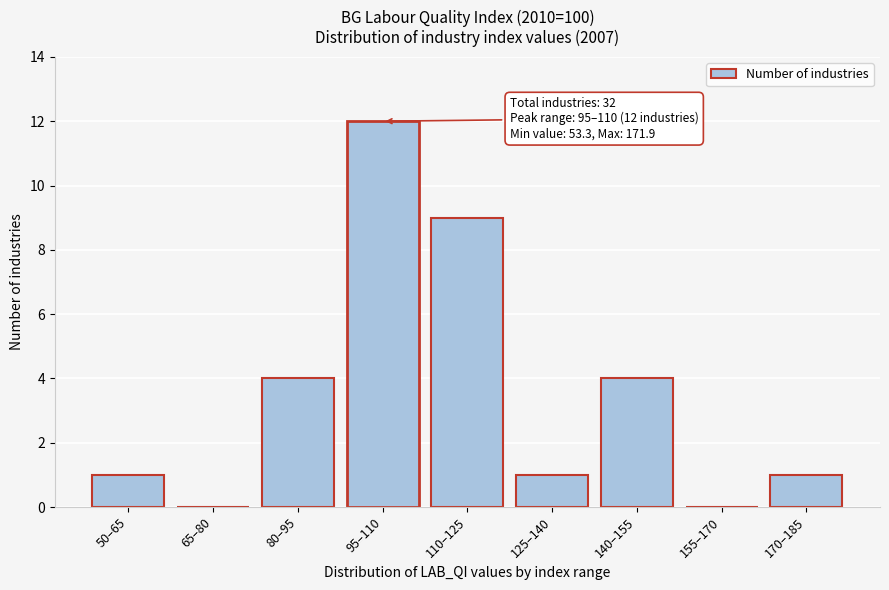

Reading left to right, list all the values displayed in this chart.

50–65=1	65–80=0	80–95=4	95–110=12	110–125=9	125–140=1	140–155=4	155–170=0	170–185=1